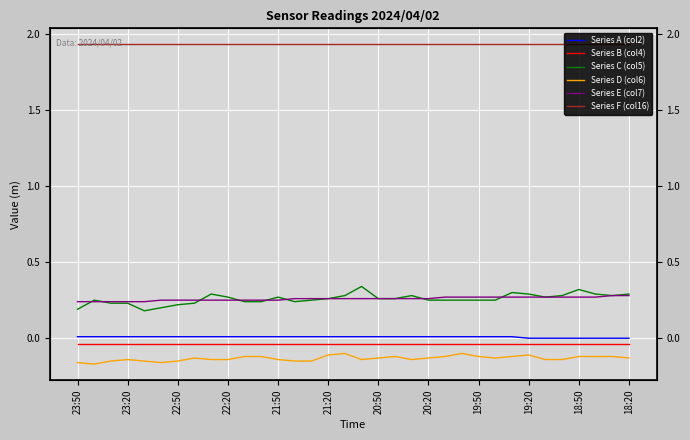

What is the sum of all Series A (col2) values?

0.3